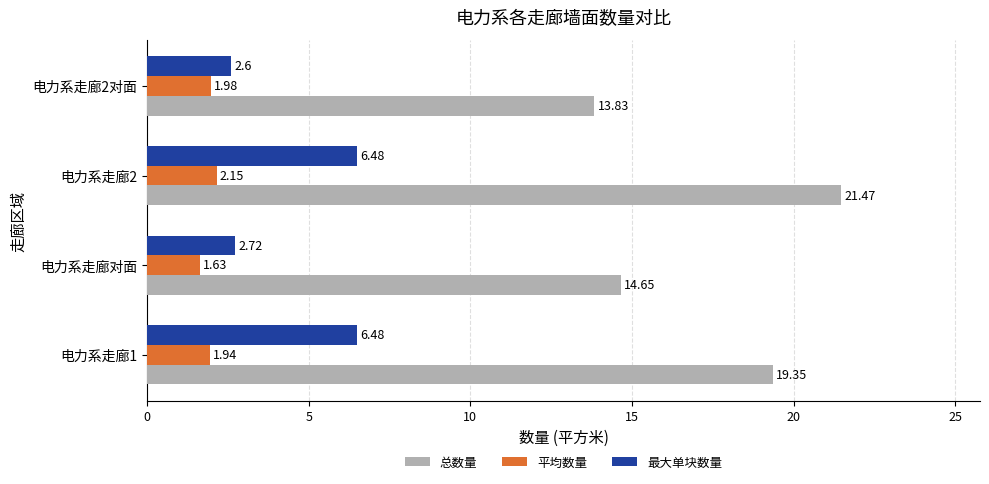

How many categories are shown in the chart?

4